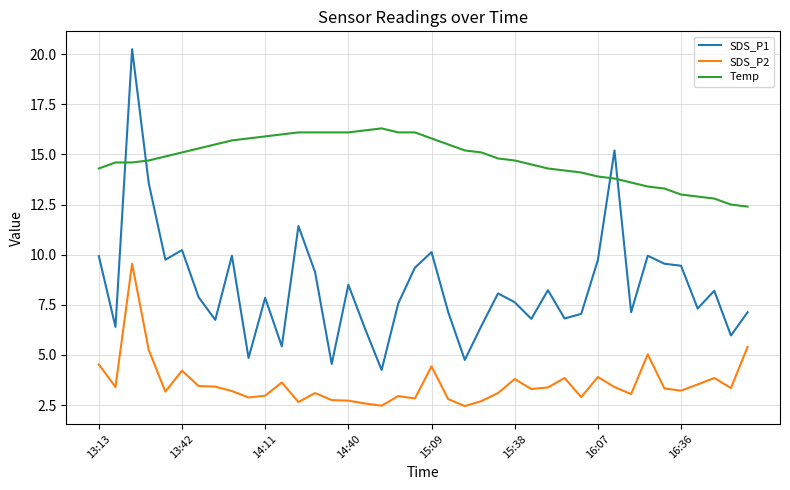

How many distinct data groups are displayed?

3